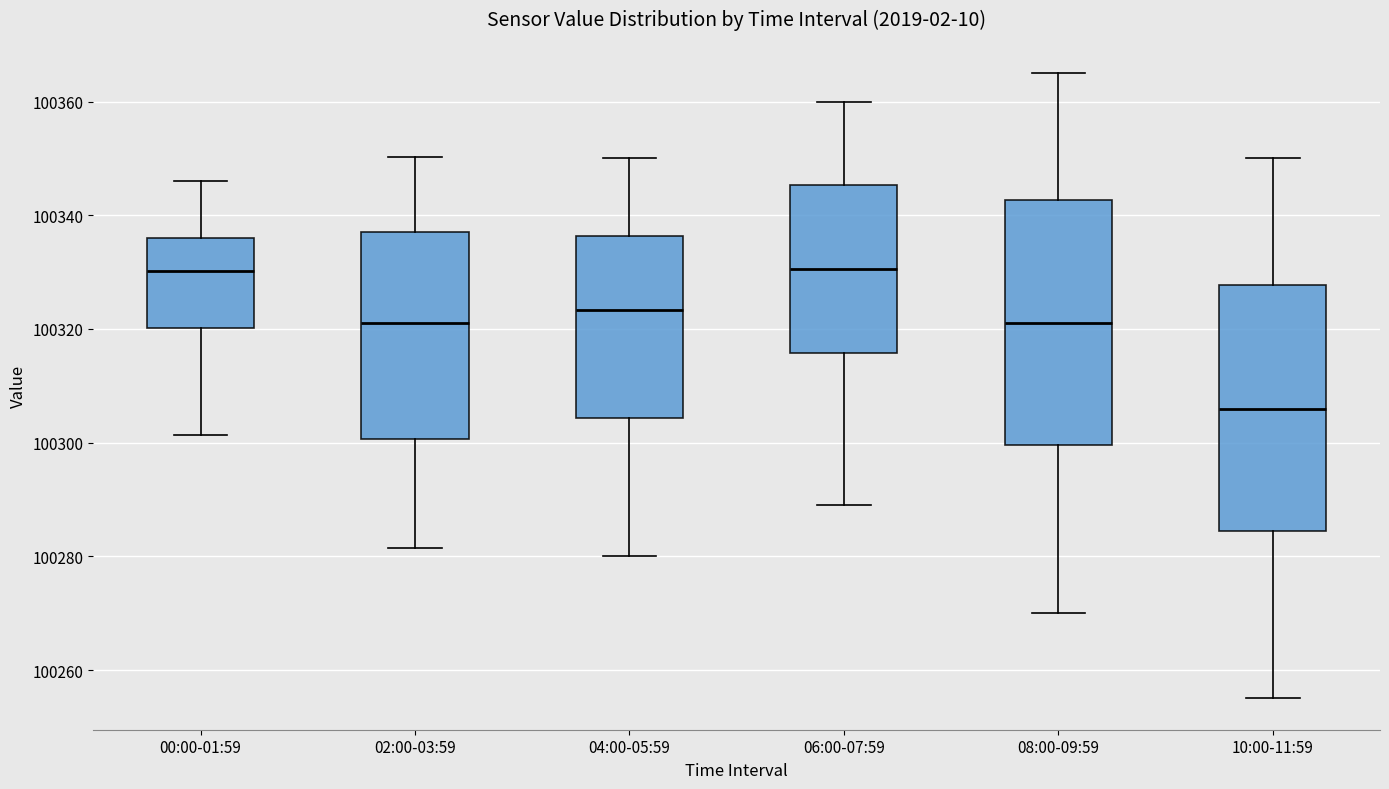

Where is the lower edge of the box for 02:00-03:59 on the y-axis? The values are not printed on the chart, so give them approximately, as read against the axis.

100300